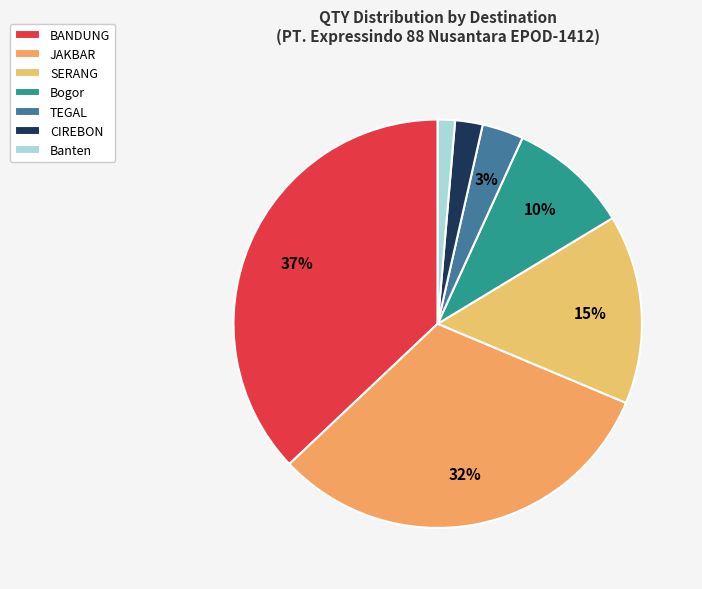

To the nearest percent, what is the combined percentage of SERANG and TEGAL?

18%